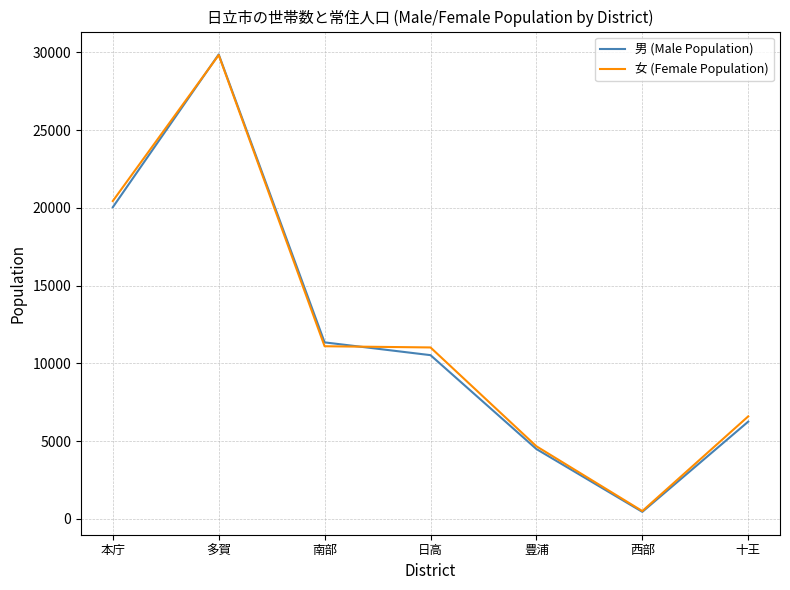

What is the approximate value of 男 (Male Population) at 日高?

10530